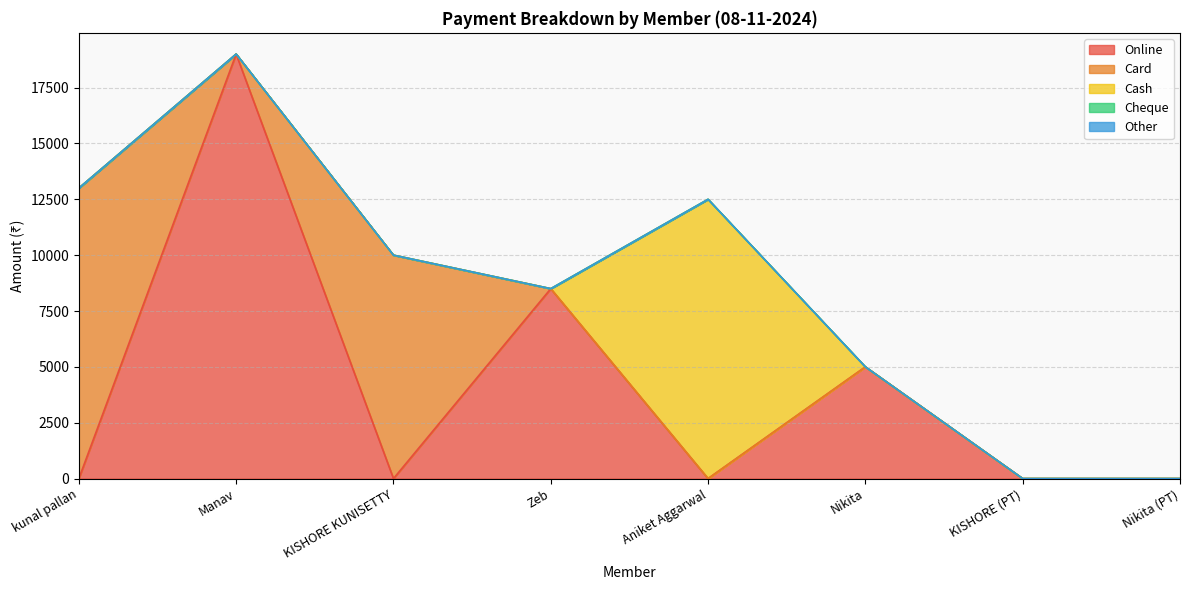

Which category has the lowest value across all series?

kunal pallan